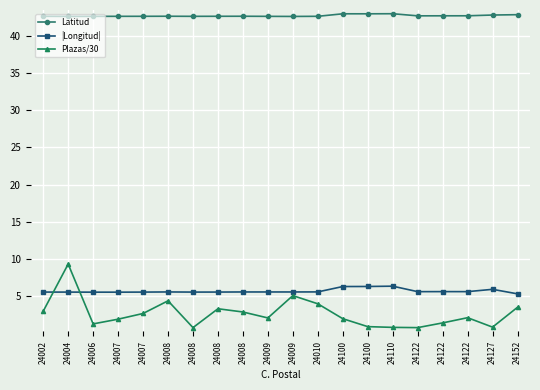

At which label is Latitud closest to 42?

24009